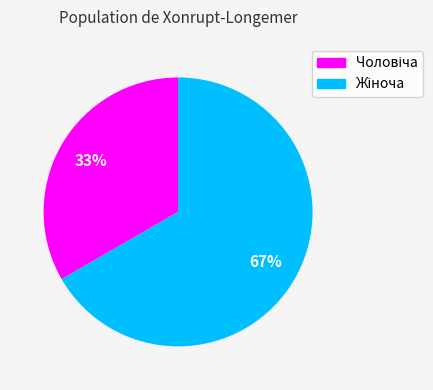

Does any single category account for the majority?

Yes